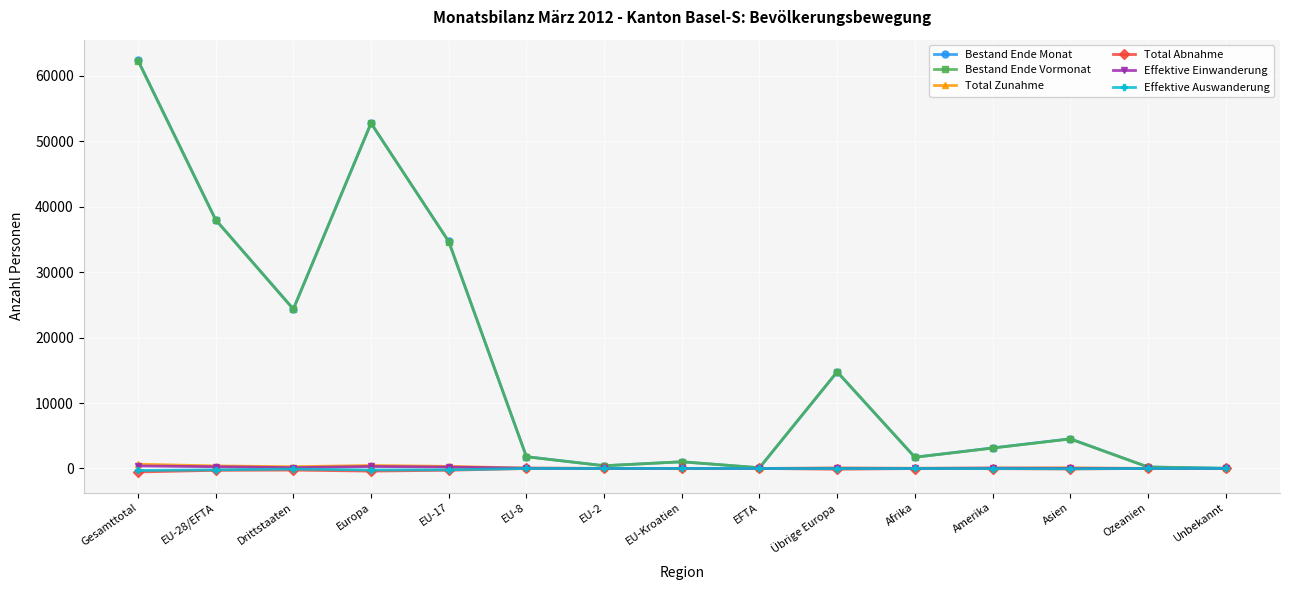

At which category is the sum across all series the highest?

Gesamttotal